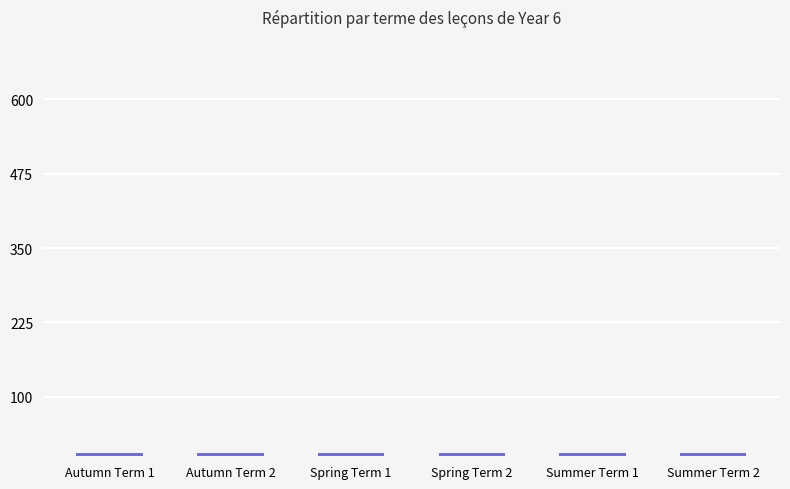

How many values are below 6?

3